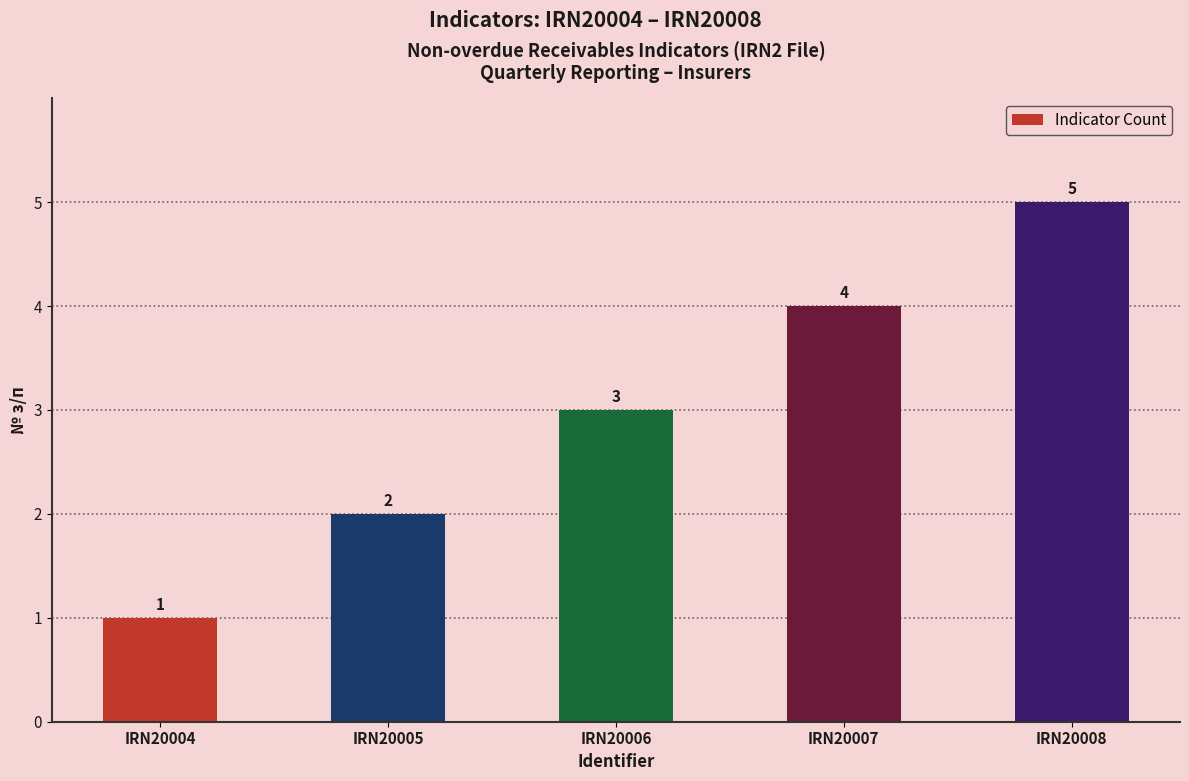

What is the value of the 4th bar from the left?

4